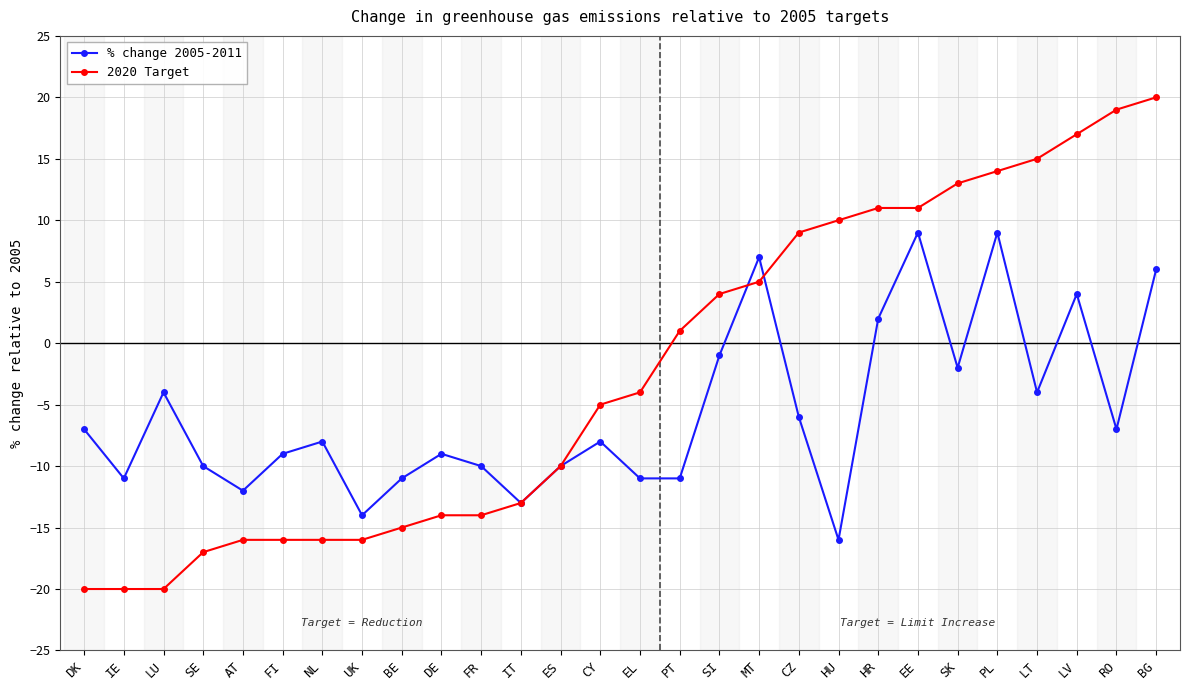

Between UK and FR, which series saw the biggest shift?

% change 2005-2011